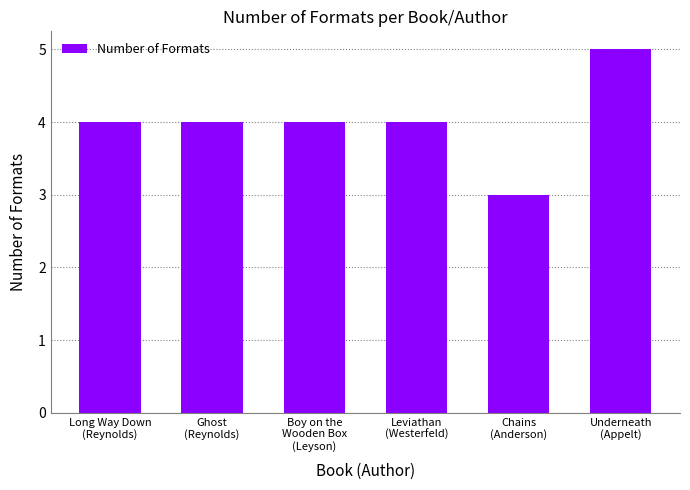

What is the label of the 5th bar from the left?

Chains
(Anderson)